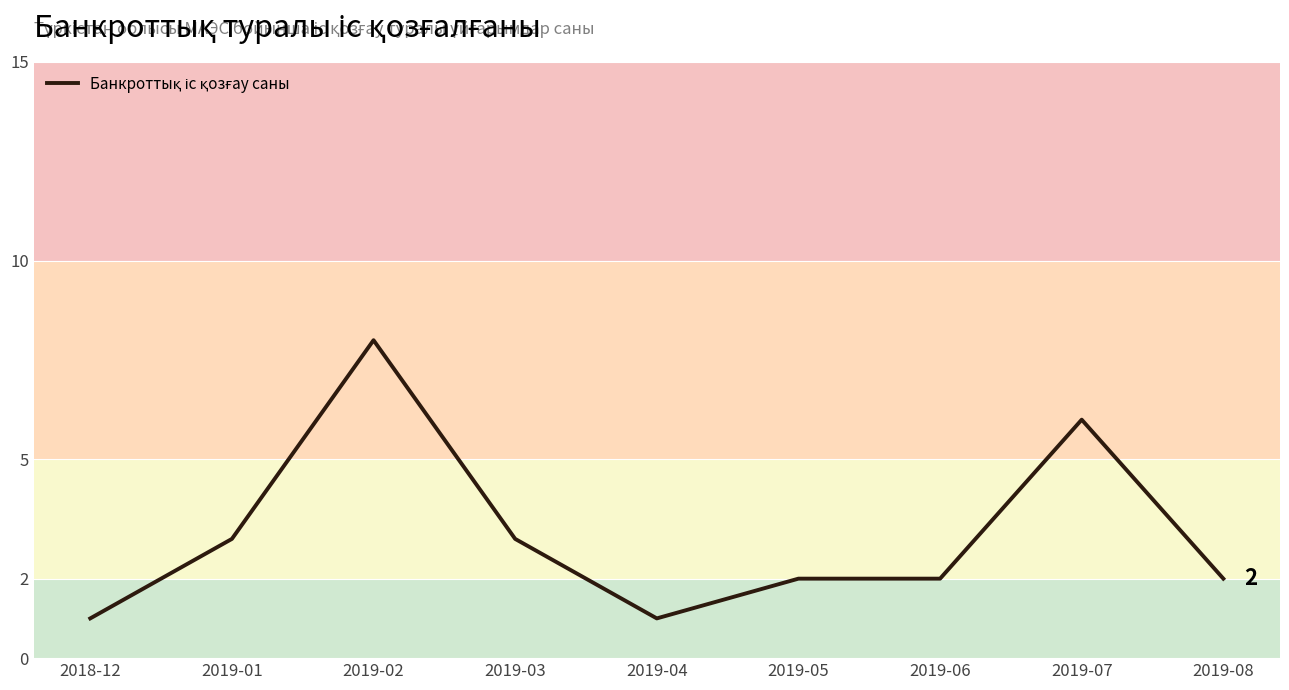

What position from the right is 2019-03?

6